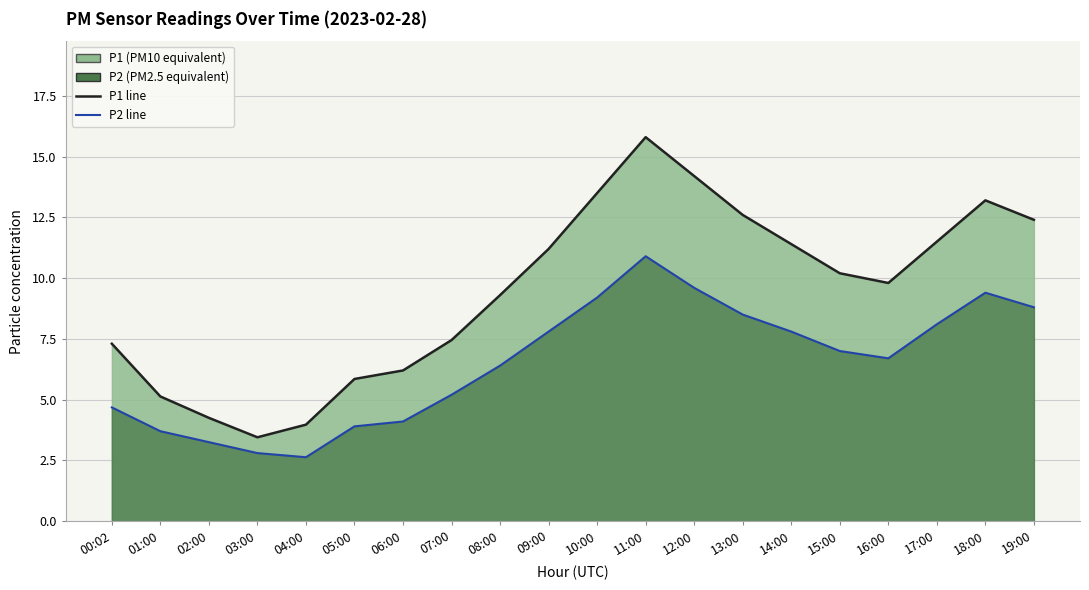

How many distinct data groups are displayed?

2